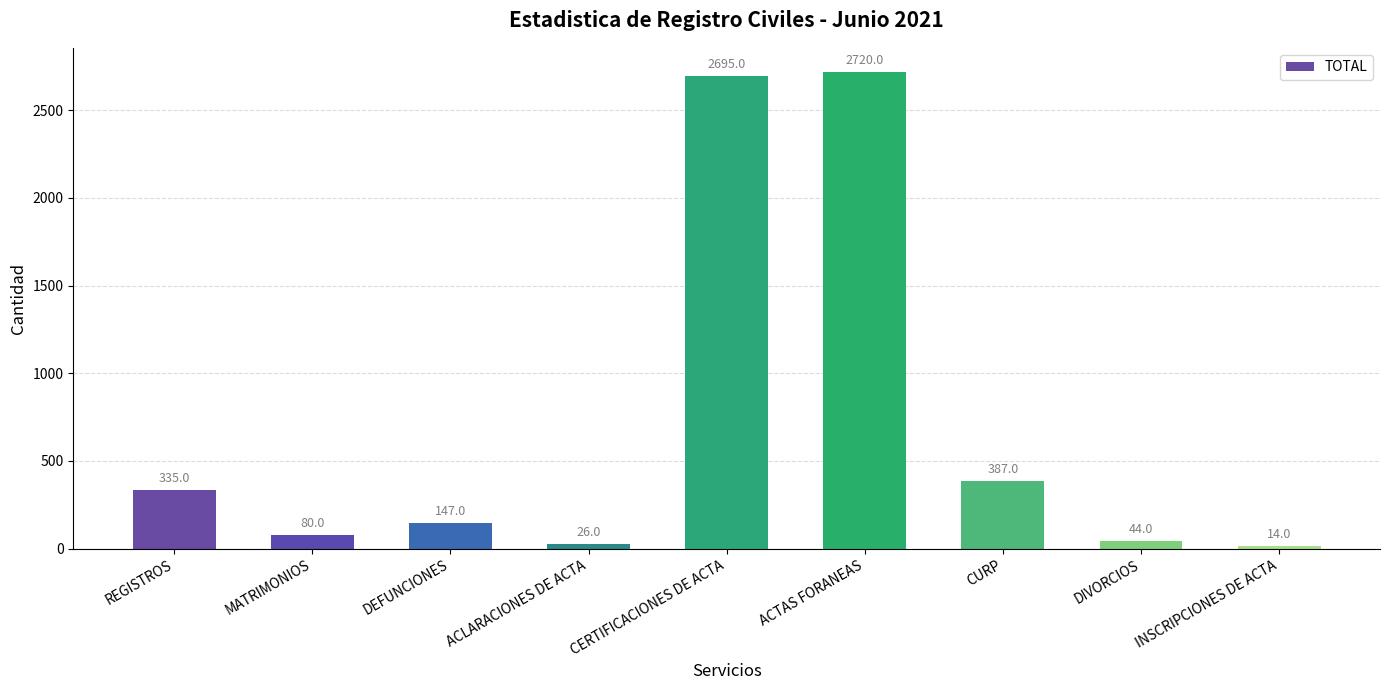

What is the change in value from ACLARACIONES DE ACTA to ACTAS FORANEAS?

+2694